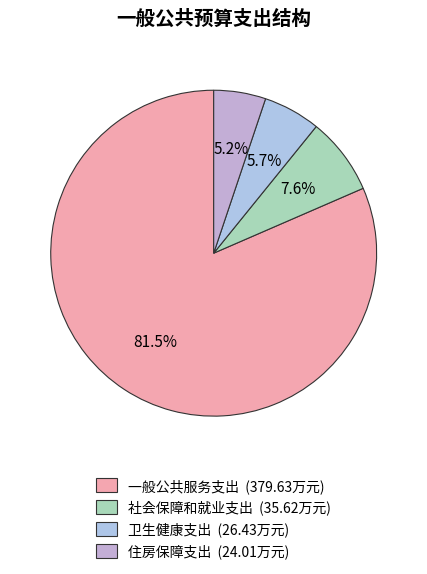

What percentage is the 住房保障支出 slice, to the nearest percent?

5%